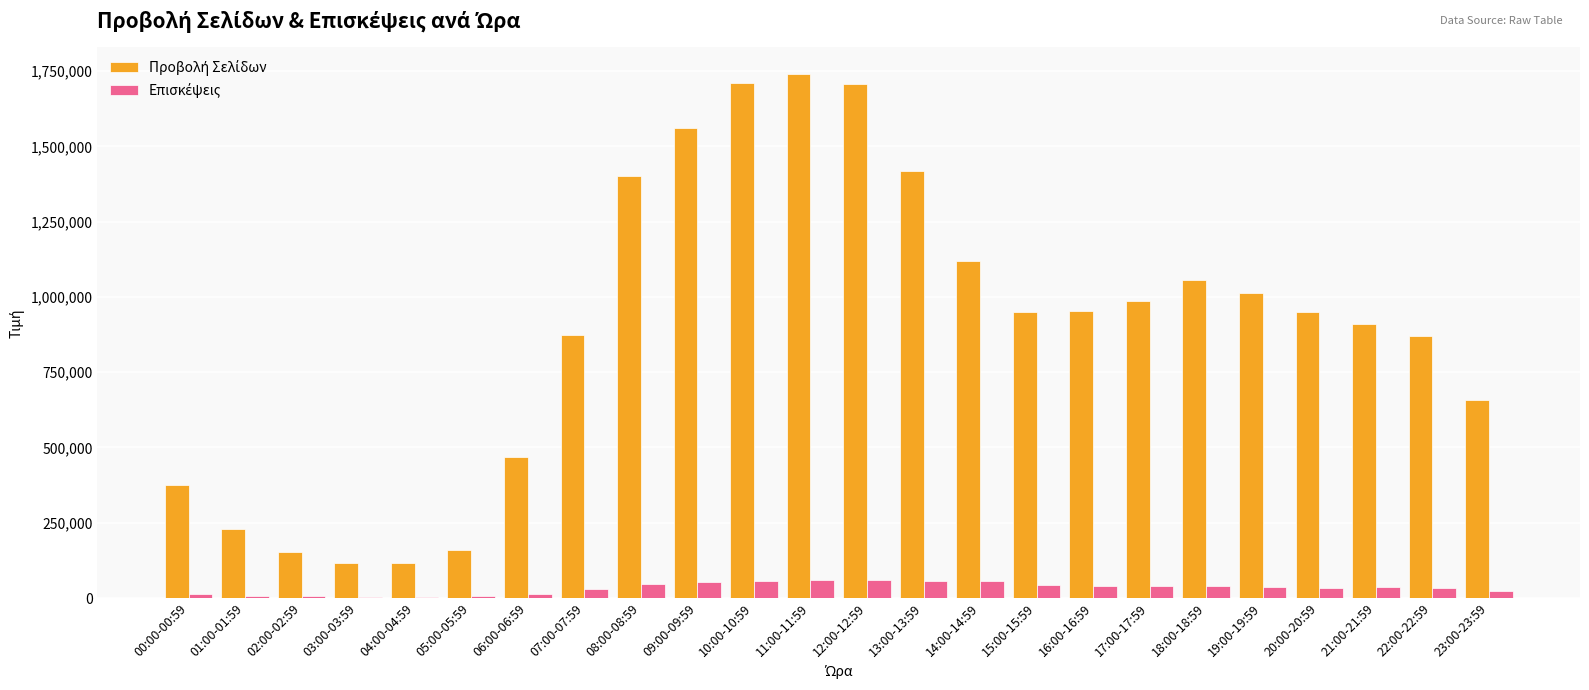

Are the bars grouped side by side (vs. stacked)?

Yes